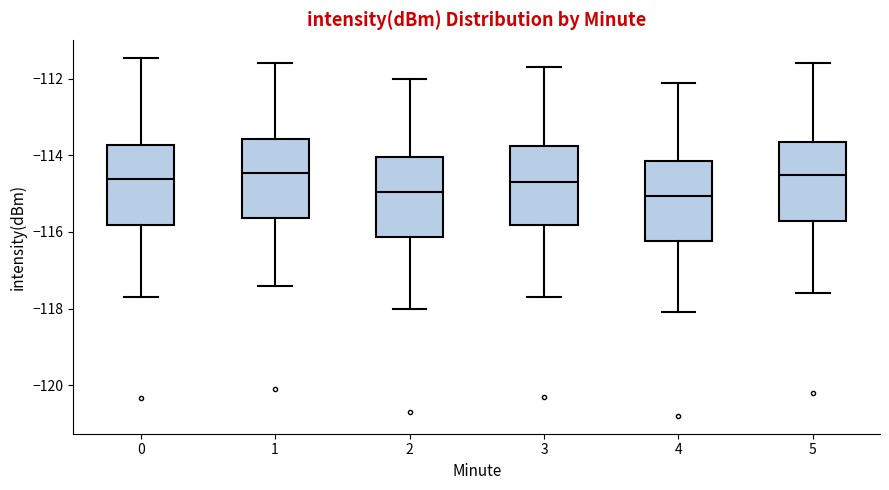

Where does the median line of the box at x = 1 sit on the y-axis? The values are not printed on the chart, so give them approximately, as read against the axis.

-114.4